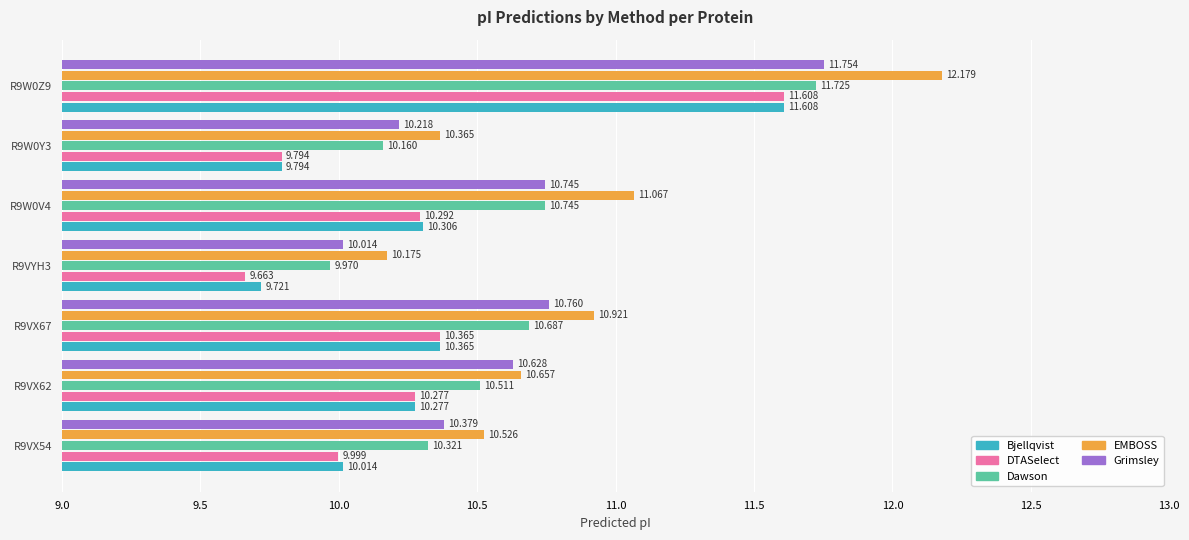

Which series has the largest range (max minus min)?

EMBOSS